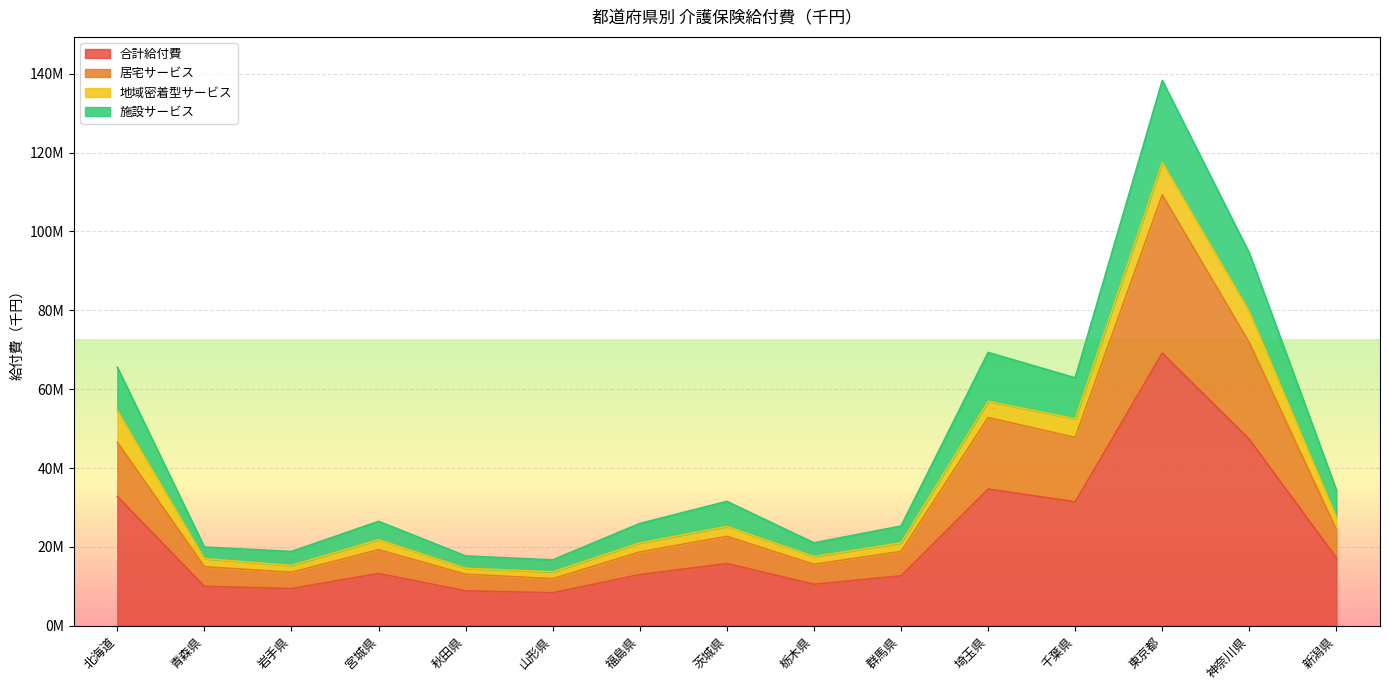

True or false: 居宅サービス has more than 1 interior local peaks.

True